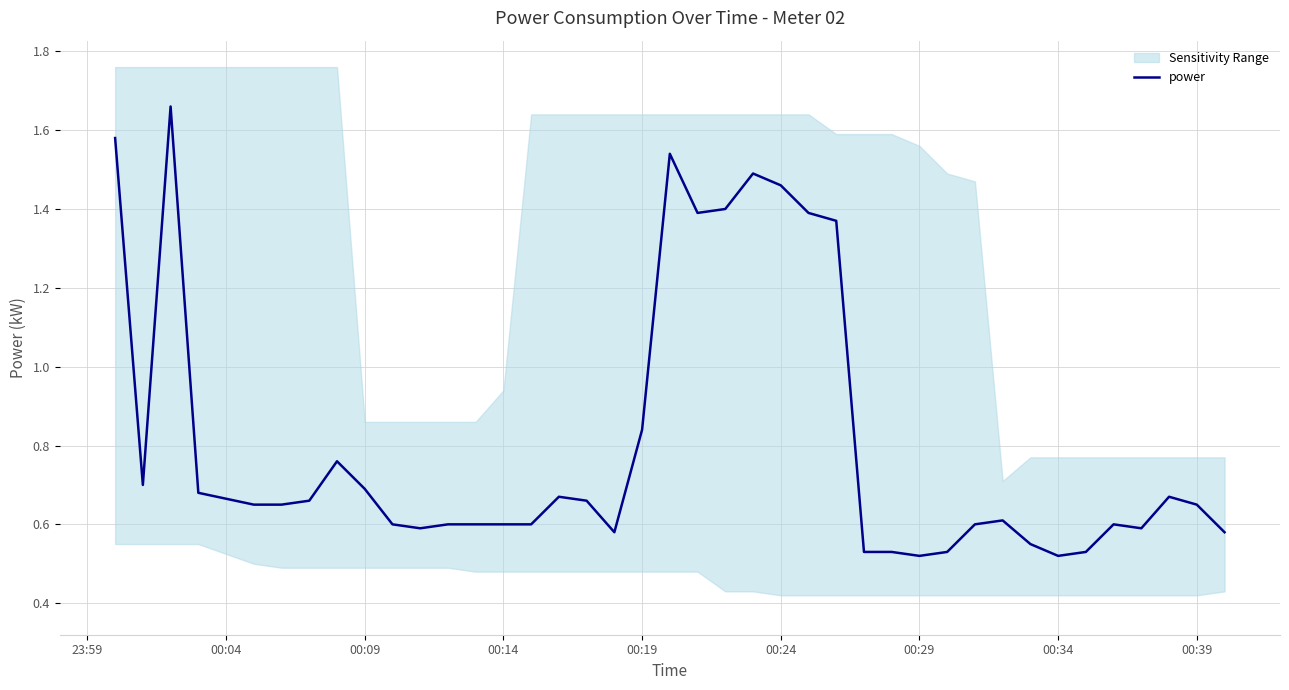

The power series shows 0.9 at 00:34. True or false?

False